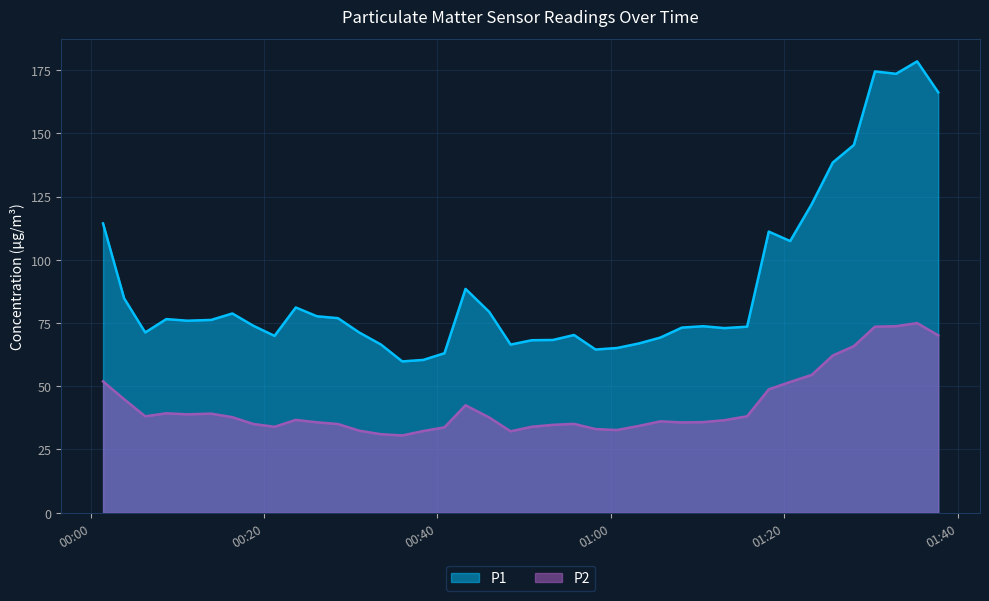

Which series has the widest spread of values?

P1